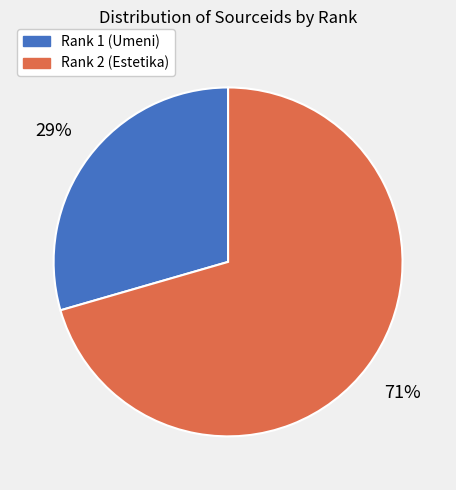

To the nearest percent, what is the average slice percentage?

50%